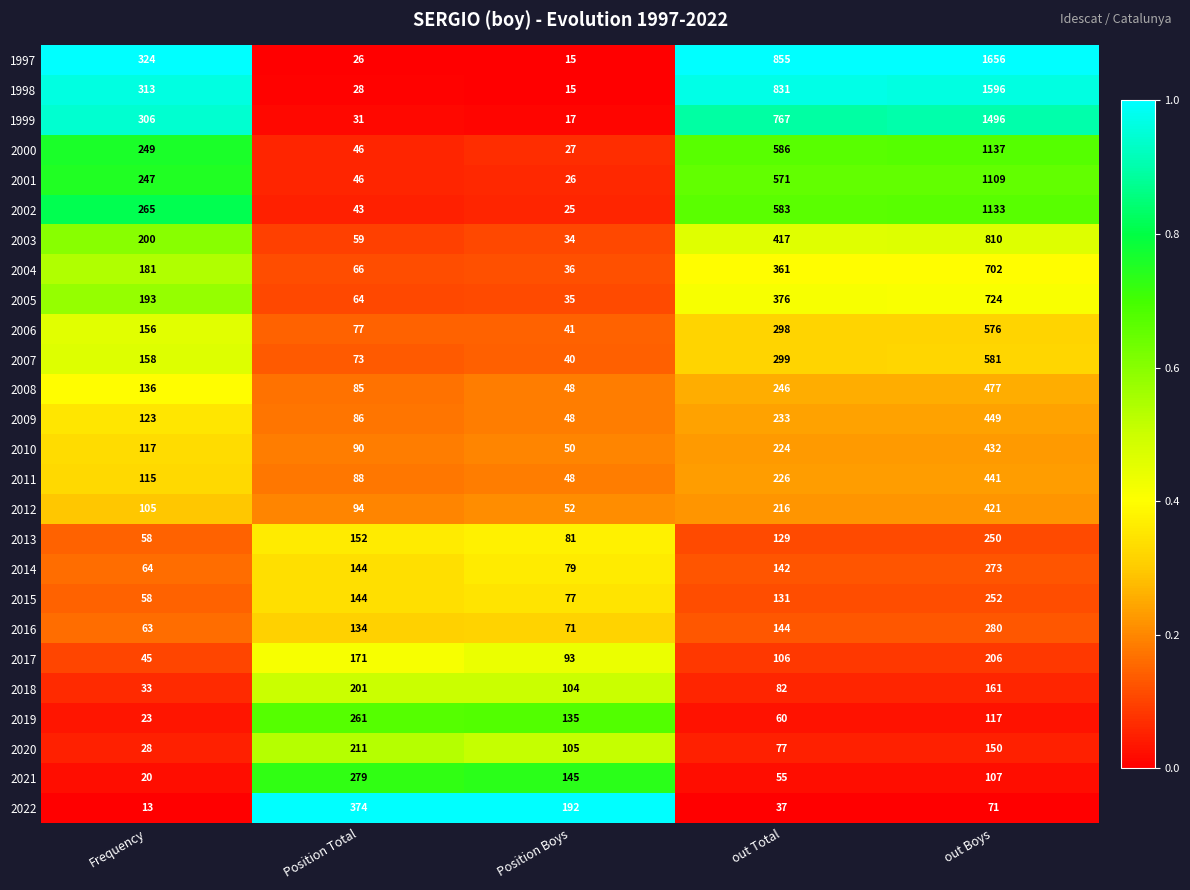

What is the total value across all series at Position Boys?

1639